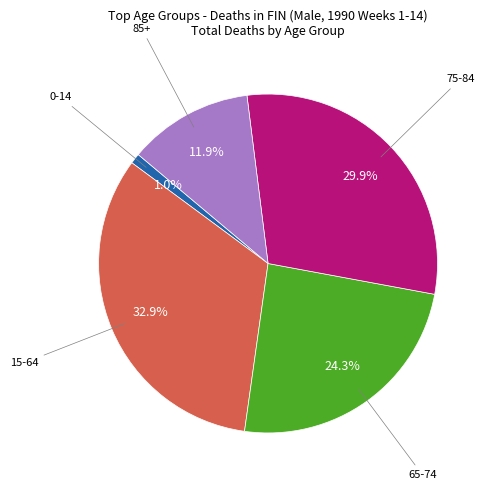

Is there any slice that represents more than half of the pie?

No